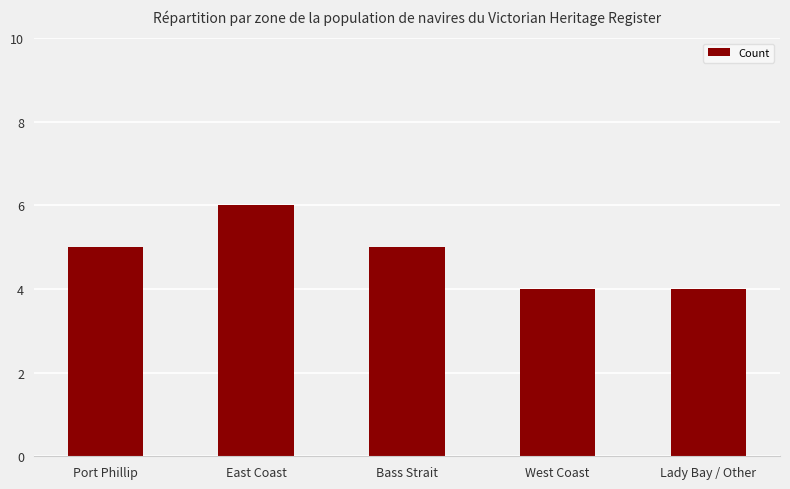

What is the difference between the second highest and minimum values?

1